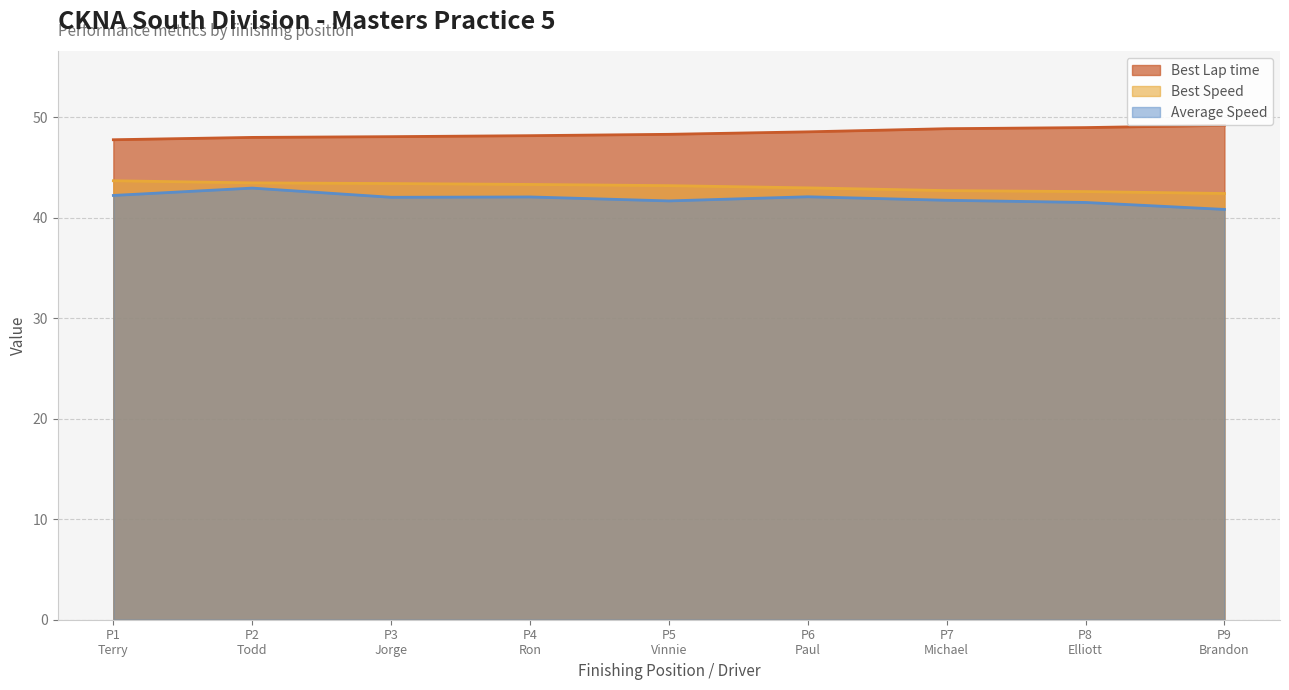

Does the chart display data point markers on the line(s)?

No